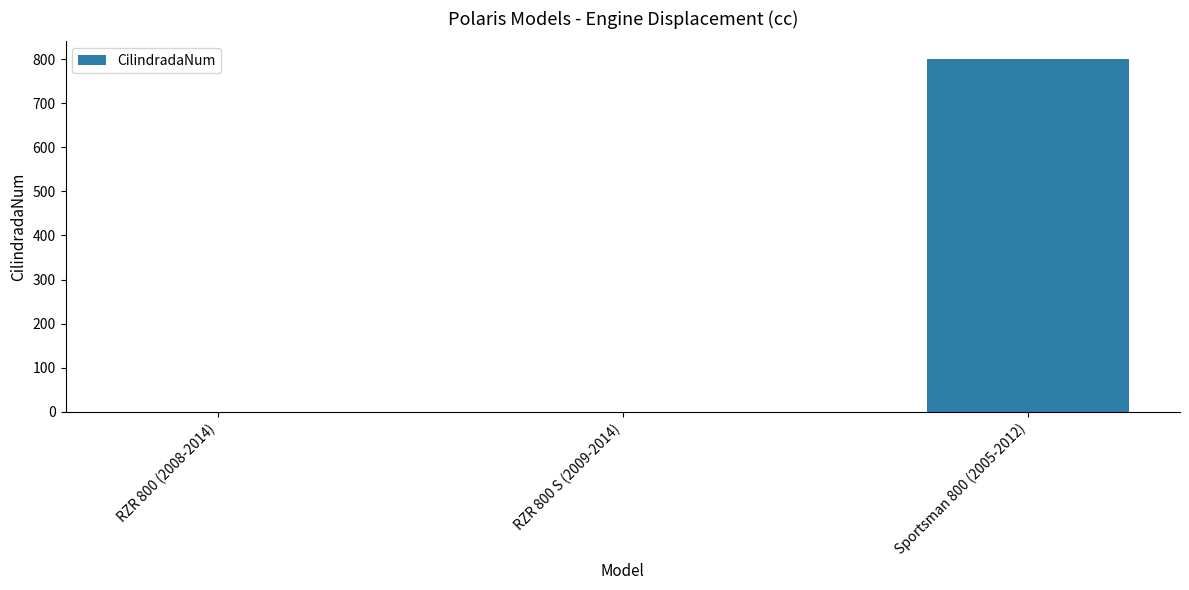

What is the sum of the values at RZR 800 (2008-2014) and Sportsman 800 (2005-2012)?

800